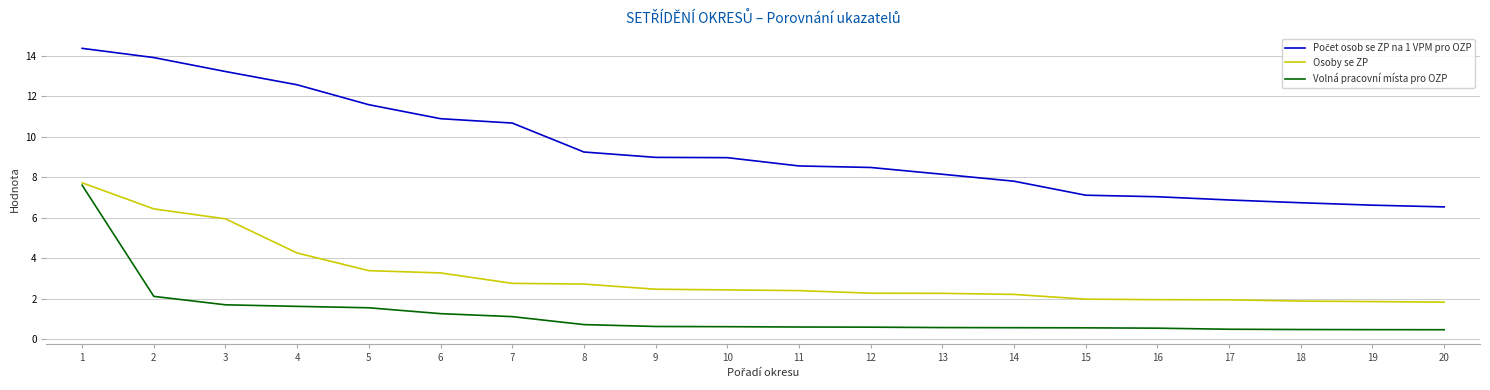

Is it true that Osoby se ZP equals 1.8 at 20?

True